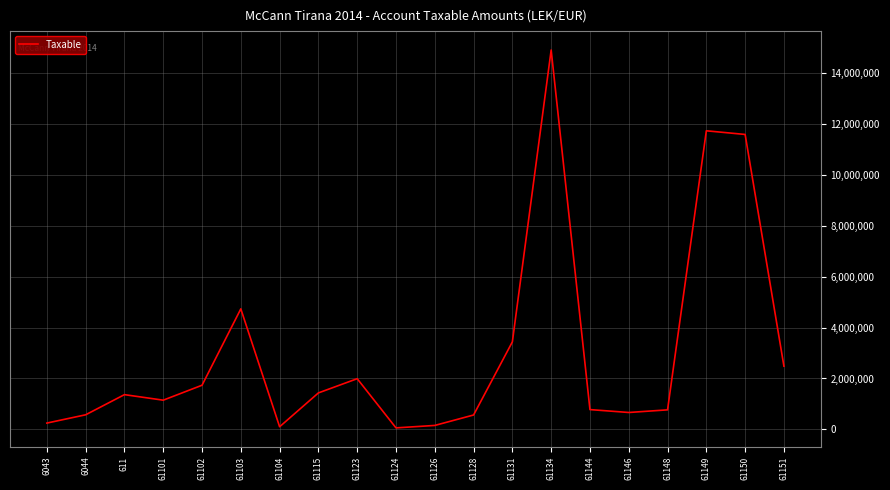

Is this an area chart (filled region under the line)?

No